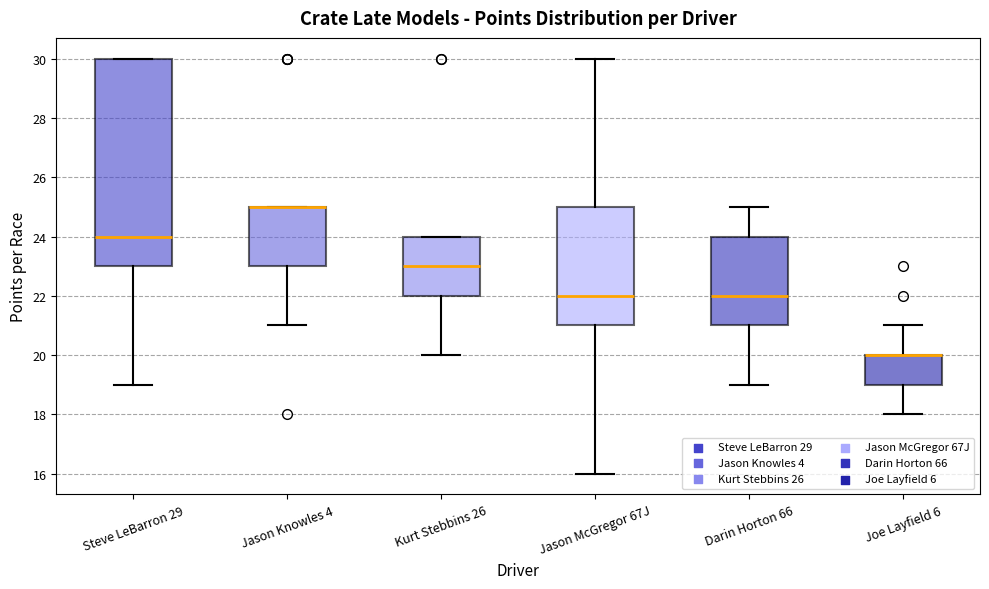

Comparing the boxes themselves (not the whiskers), which one is the tallest?

Steve LeBarron 29